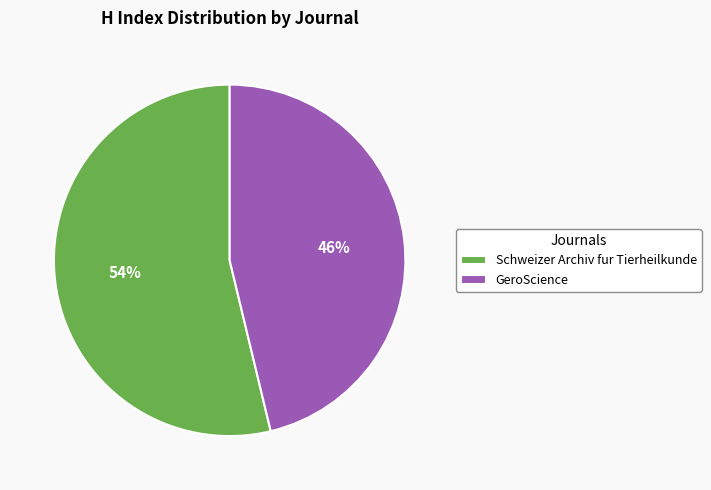

Combined, do Schweizer Archiv fur Tierheilkunde and GeroScience account for over 50%?

Yes